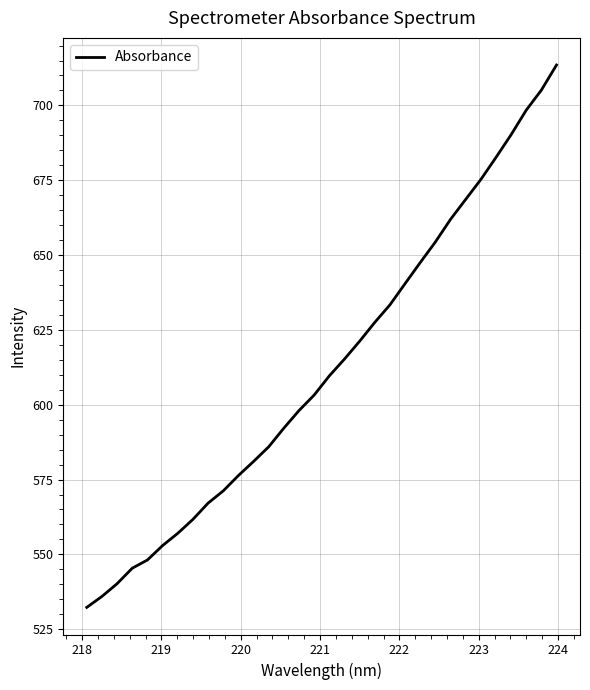

What is the maximum value shown in the chart?

713.5